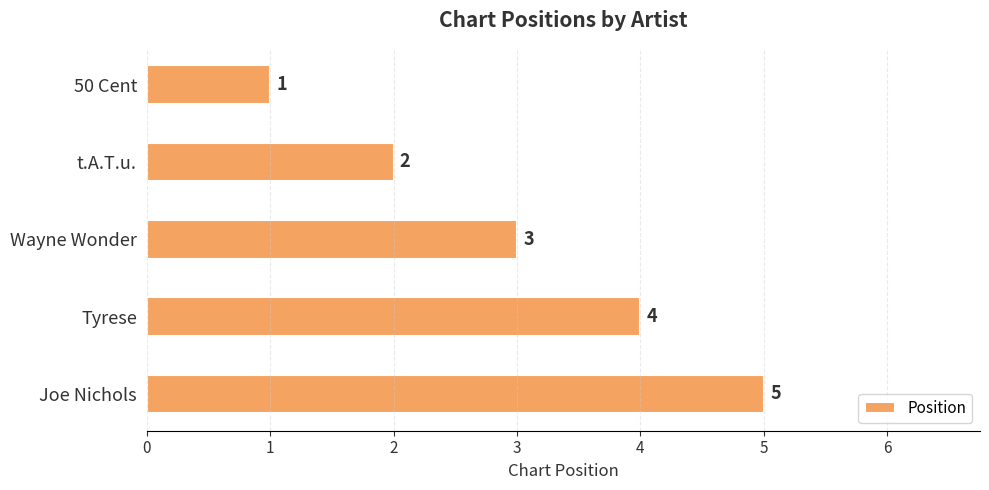

How many values are between 2 and 4?

3